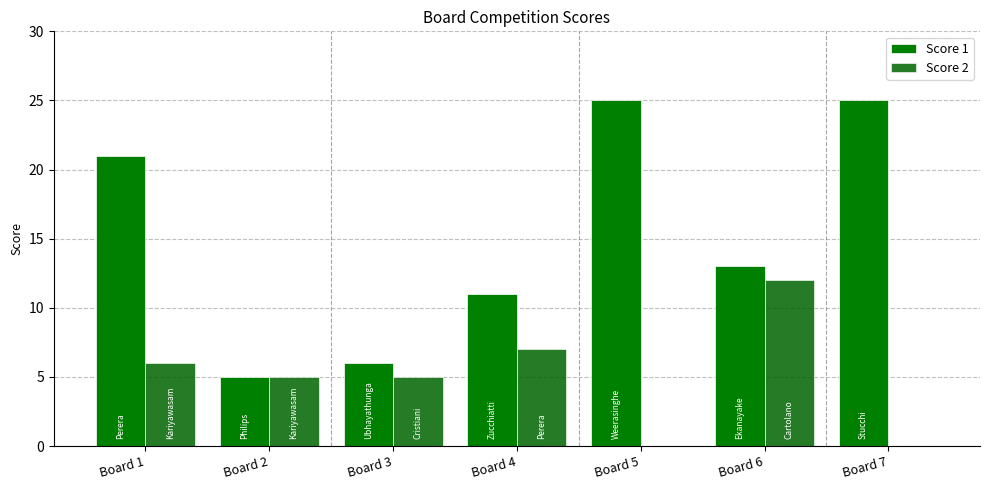

List the series in order of their peak value, highest first.

Score 1, Score 2